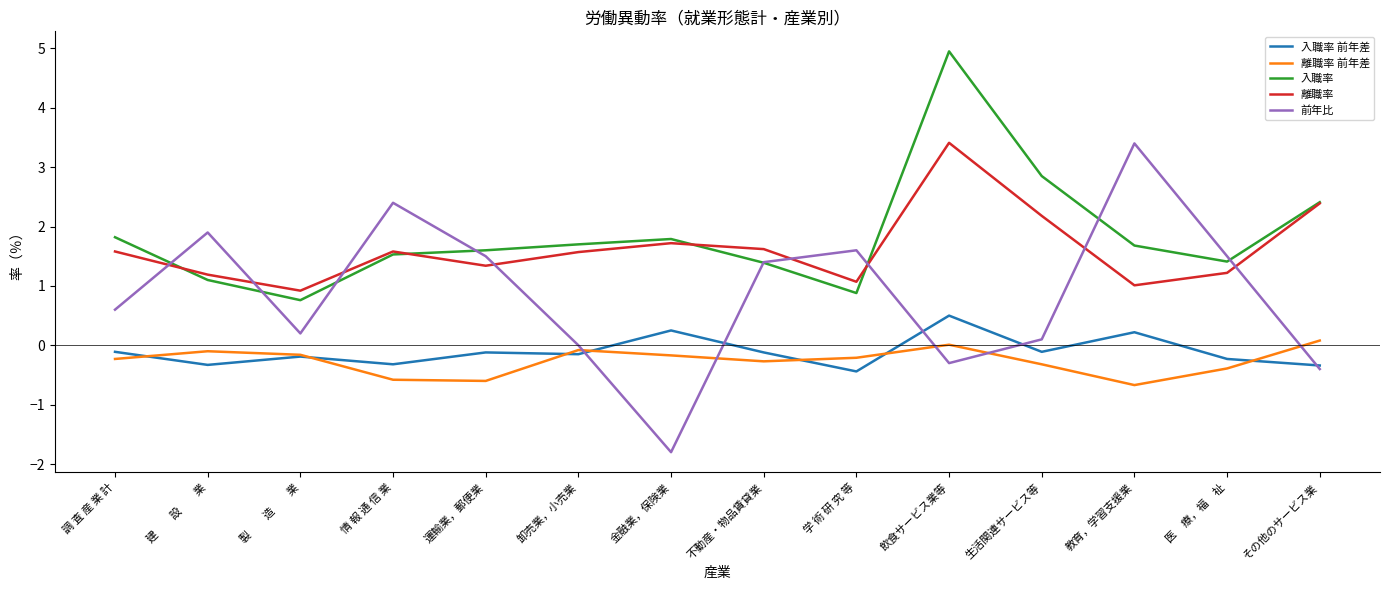

Between 建　　設　　業 and 卸売業，小売業, which series saw the biggest shift?

前年比